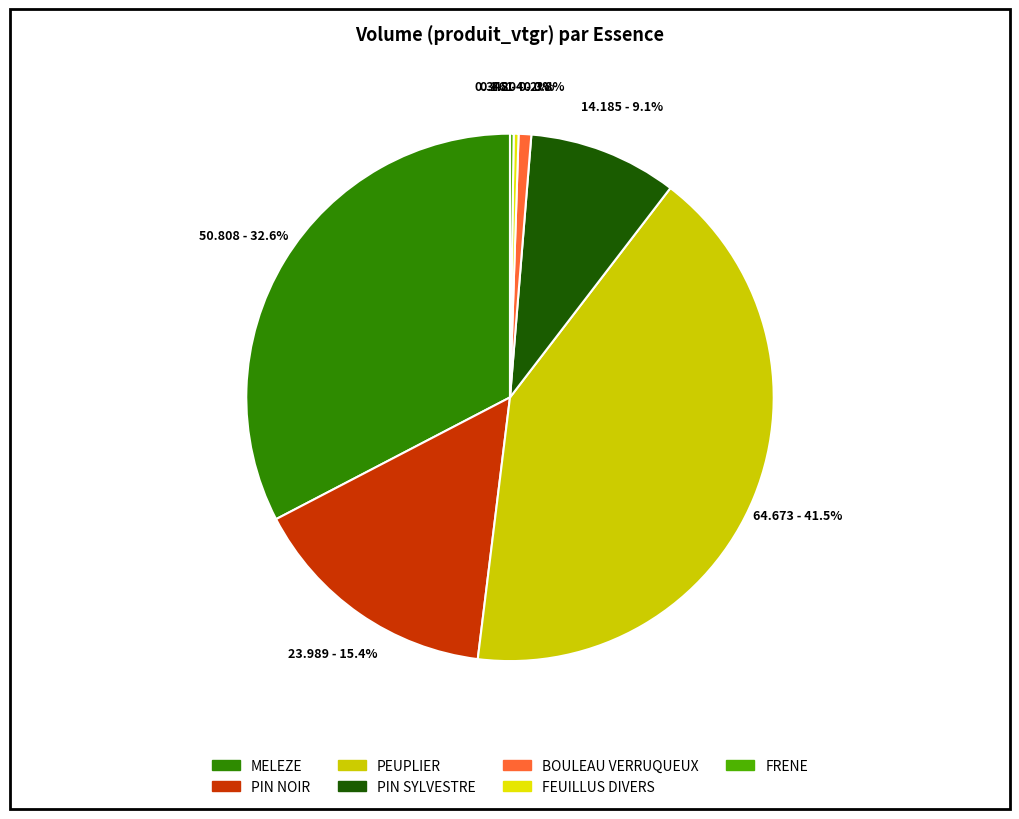

Count the number of slices in the pie.

7